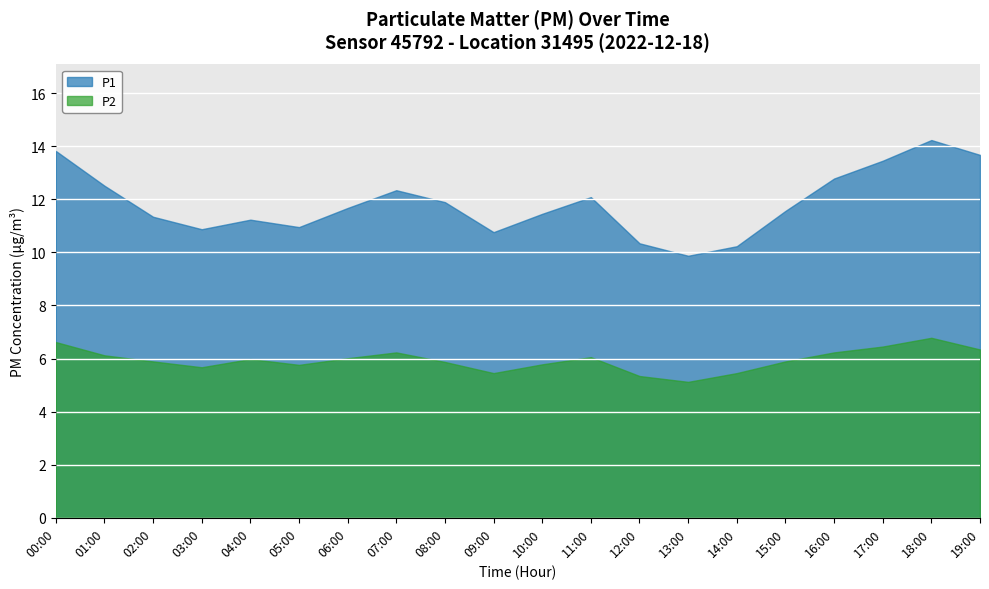

Which series changed the most between 02:00 and 07:00?

P1